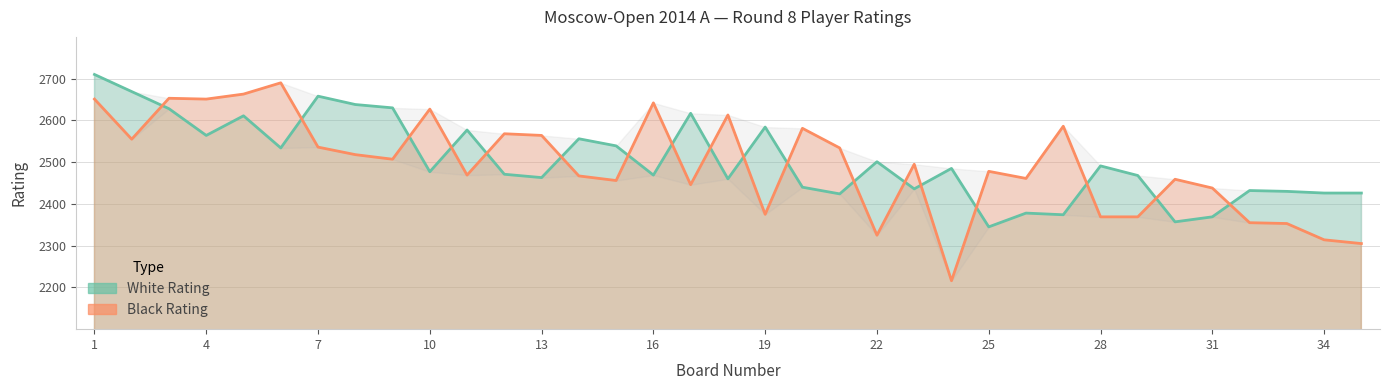

What is the value of the White Rating point at the 4th from the left?

2564